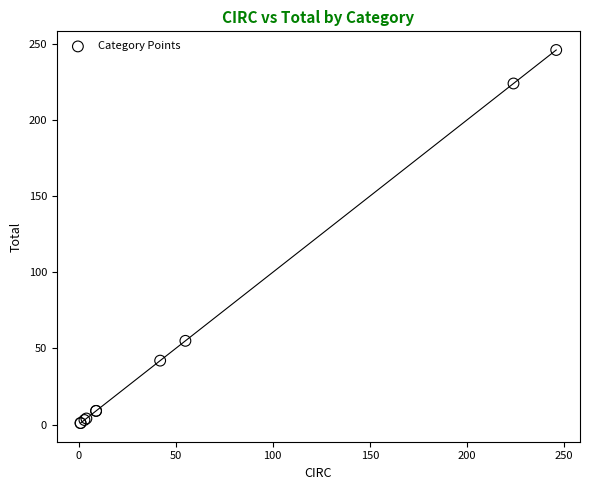

What Y value in the scatter plot is closest to 123?

55